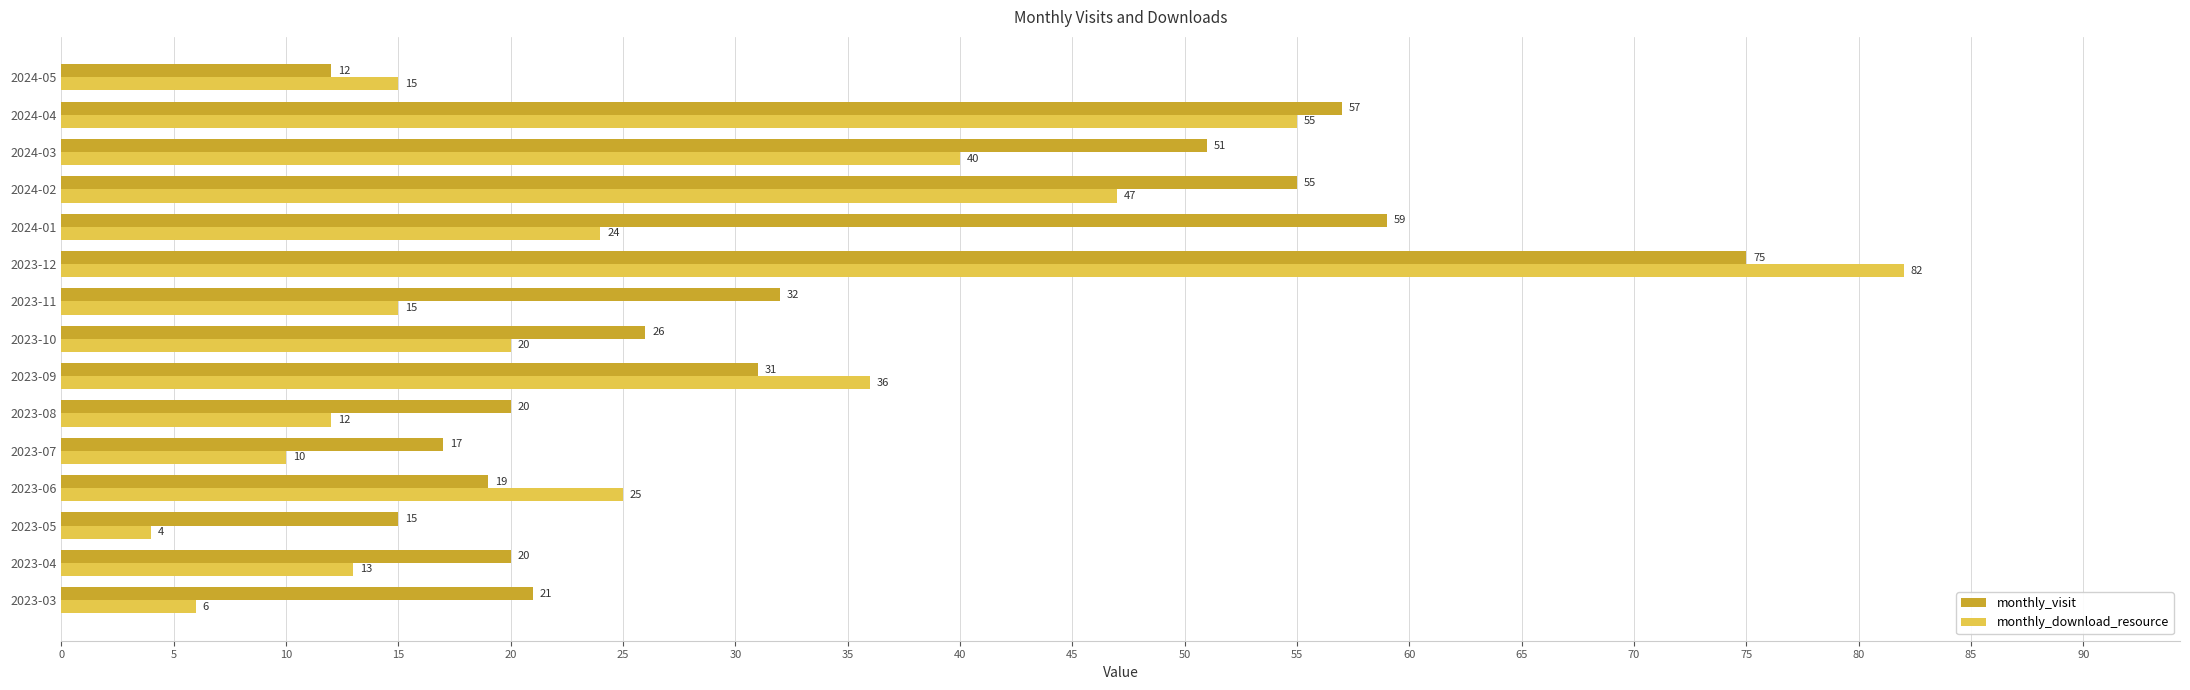

List the series in order of their peak value, highest first.

monthly_download_resource, monthly_visit